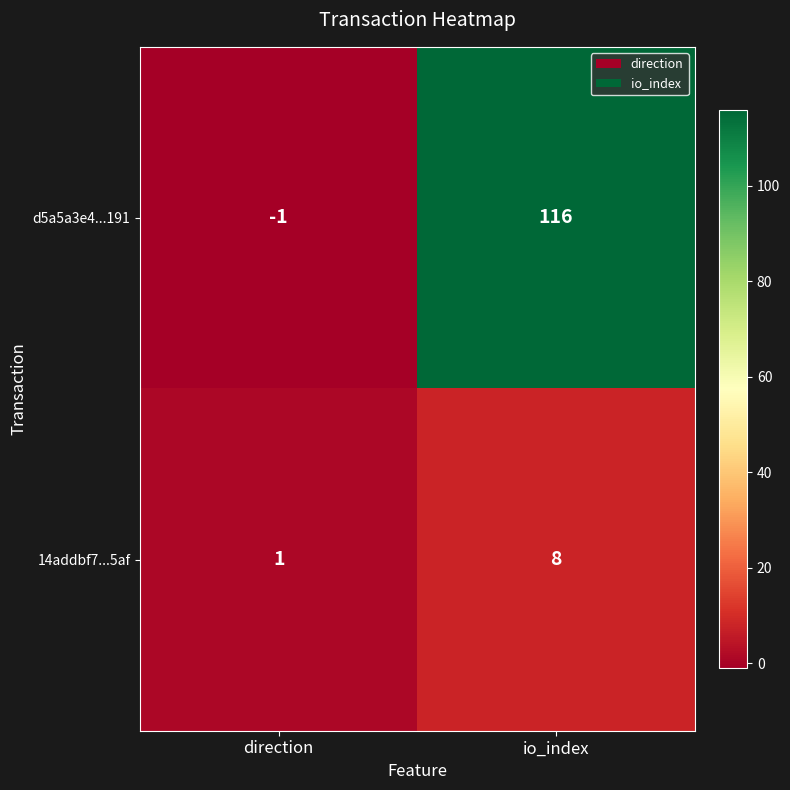

What is the difference between the 14addbf7...5af values at io_index and direction?

7